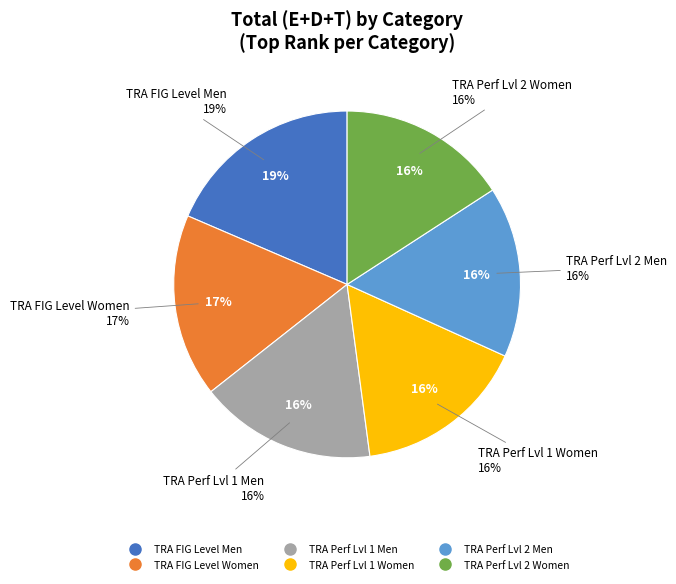

Rank the categories by value from highest to lowest.

TRA FIG Level Men, TRA FIG Level Women, TRA Performance Level 1 Men, TRA Performance Level 1 Women, TRA Performance Level 2 Men, TRA Performance Level 2 Women